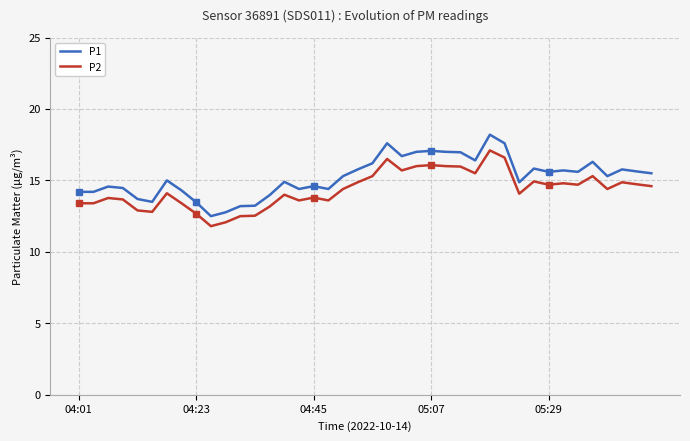

What is the average value of the P1 series?

15.2